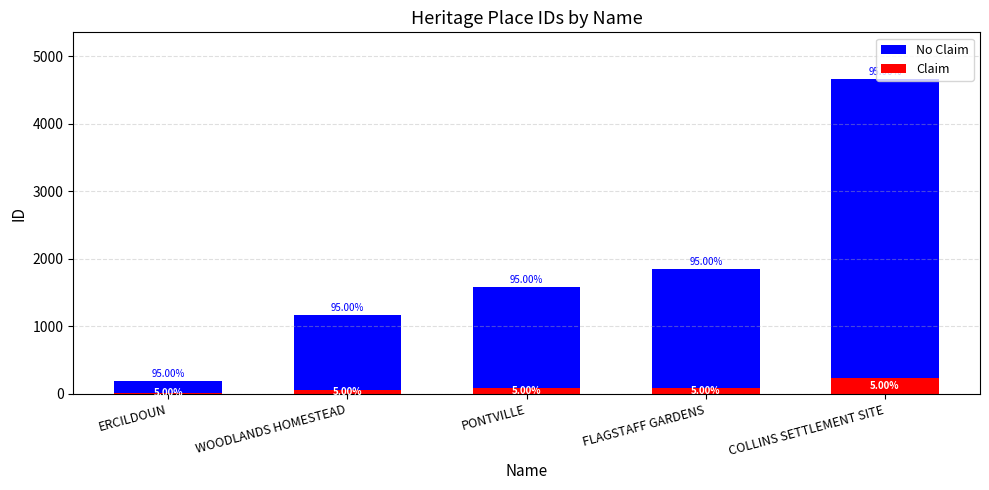

What is the difference between the second highest and minimum values in the Claim series?

82.9